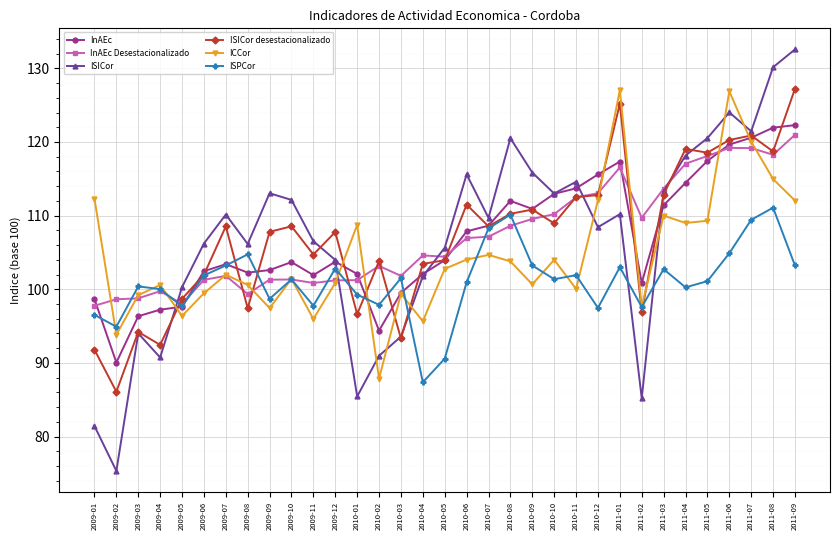

What is the spread (max minus min) of values at 2010-05?

15.1